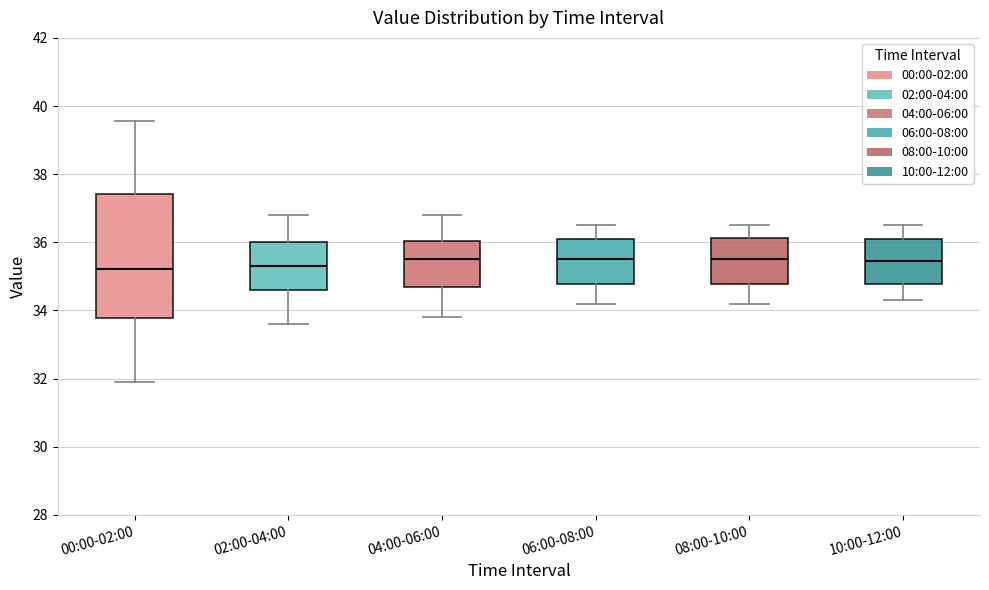

Comparing the boxes themselves (not the whiskers), which one is the tallest?

00:00-02:00